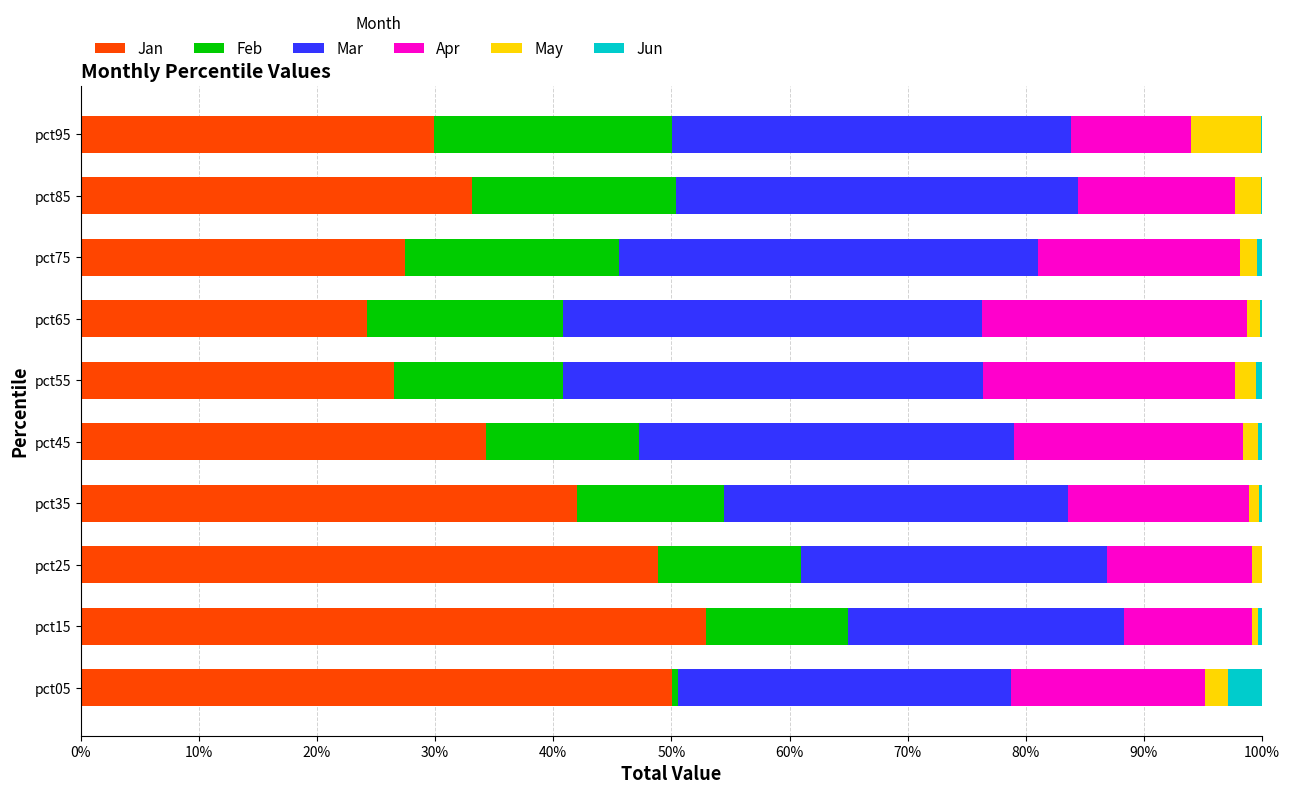

The Jan series shows 26.5 at pct55. True or false?

True